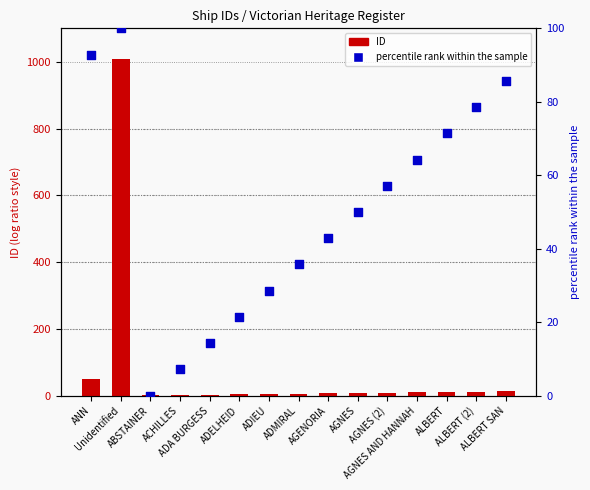

What is the total value across all series at AGNES AND HANNAH?

74.3